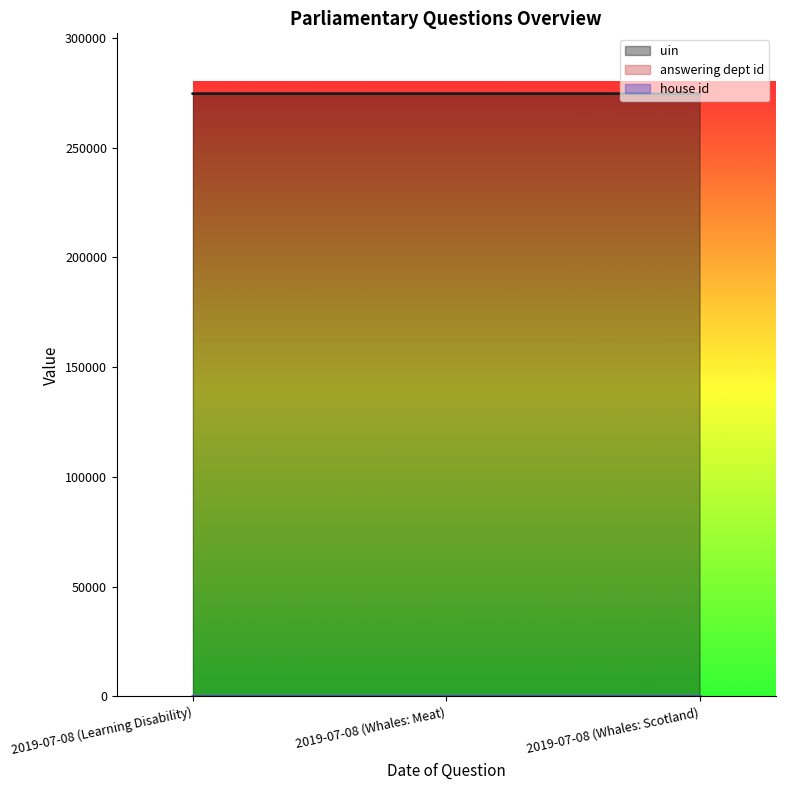

Reading right to left, list all the values displayed in this chart.

uin: 274587	274586	274583
answering dept id: 13	13	17